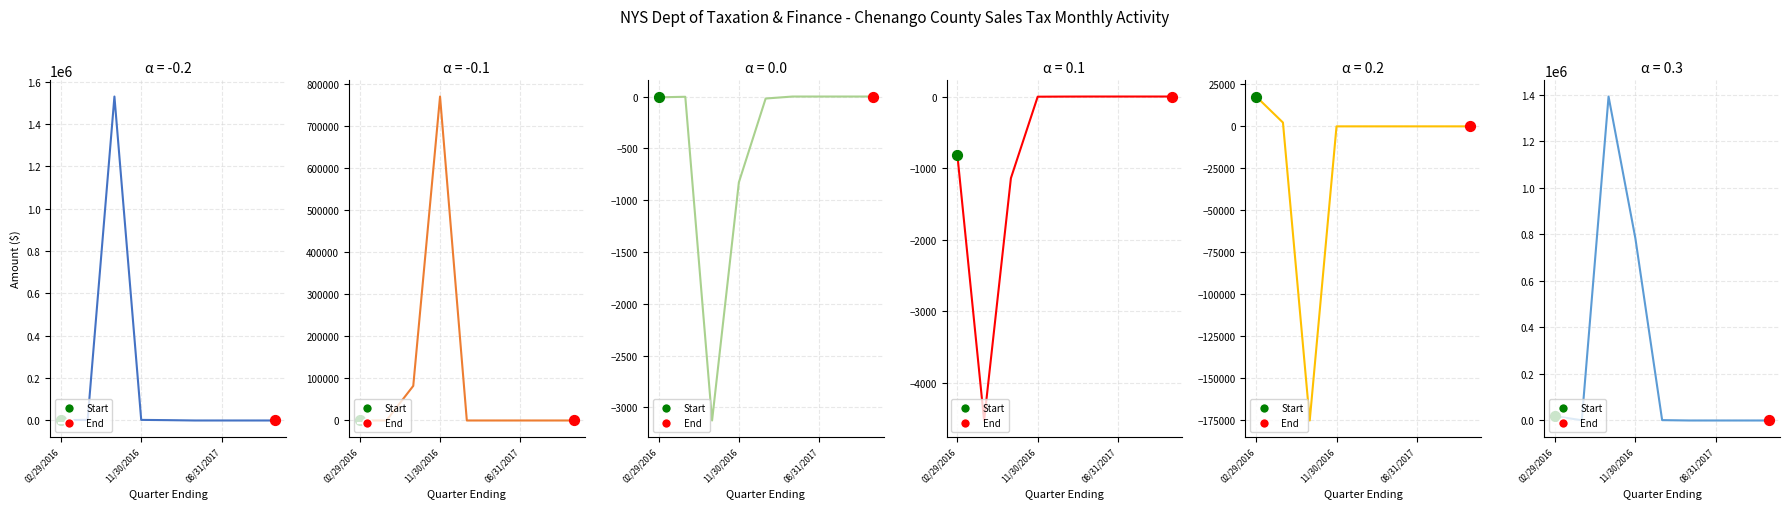

Is the value of Payments (Excl 1-22 EFT) at 02/29/2016 greater than the value of Payments (1-22 EFT) at 02/29/2016?

Yes